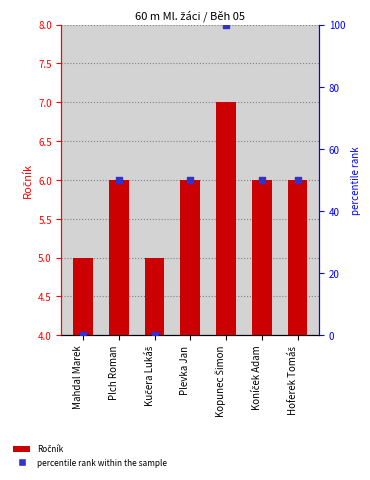

What is the total value across all series at Mahdal Marek?

5